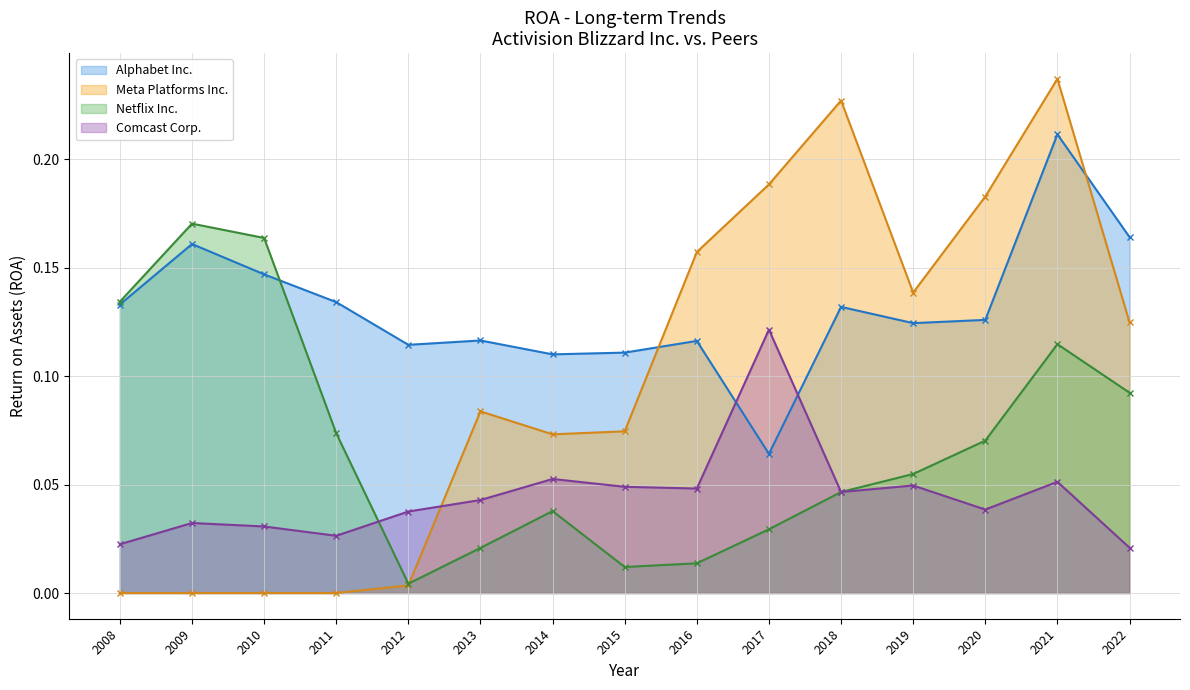

Between 2020 and 2022, which series saw the biggest shift?

Meta Platforms Inc.